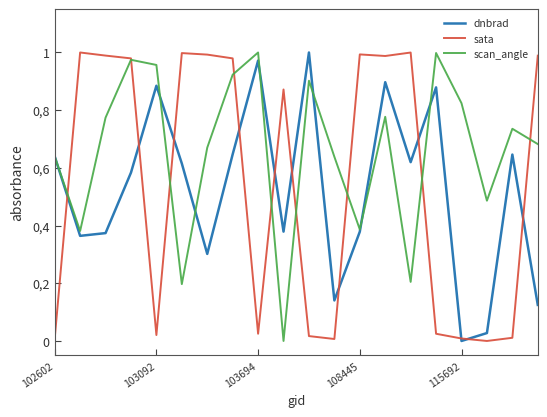

What are all the series names shown in the legend?

dnbrad, sata, scan_angle